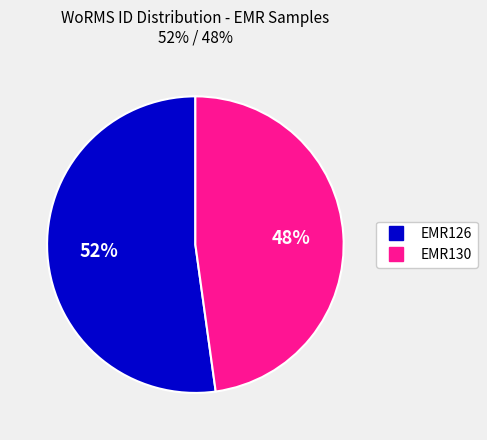

Which category has the biggest portion of the pie?

EMR126